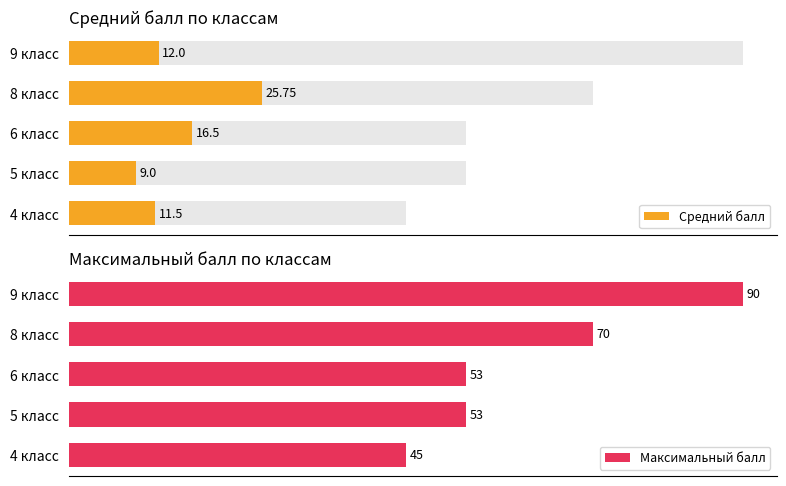

What is the difference between the second highest and second lowest values in the Максимальный балл series?

17.0